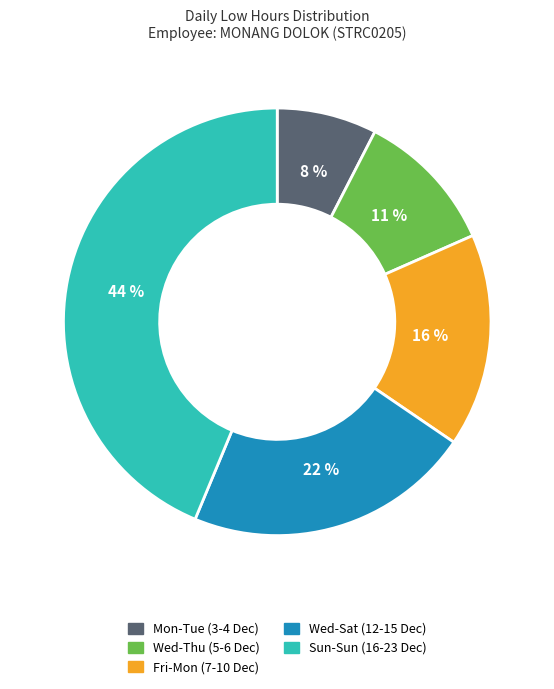

Rank the categories by value from lowest to highest.

Mon-Tue (3-4 Dec), Wed-Thu (5-6 Dec), Fri-Mon (7-10 Dec), Wed-Sat (12-15 Dec), Sun-Sun (16-23 Dec)